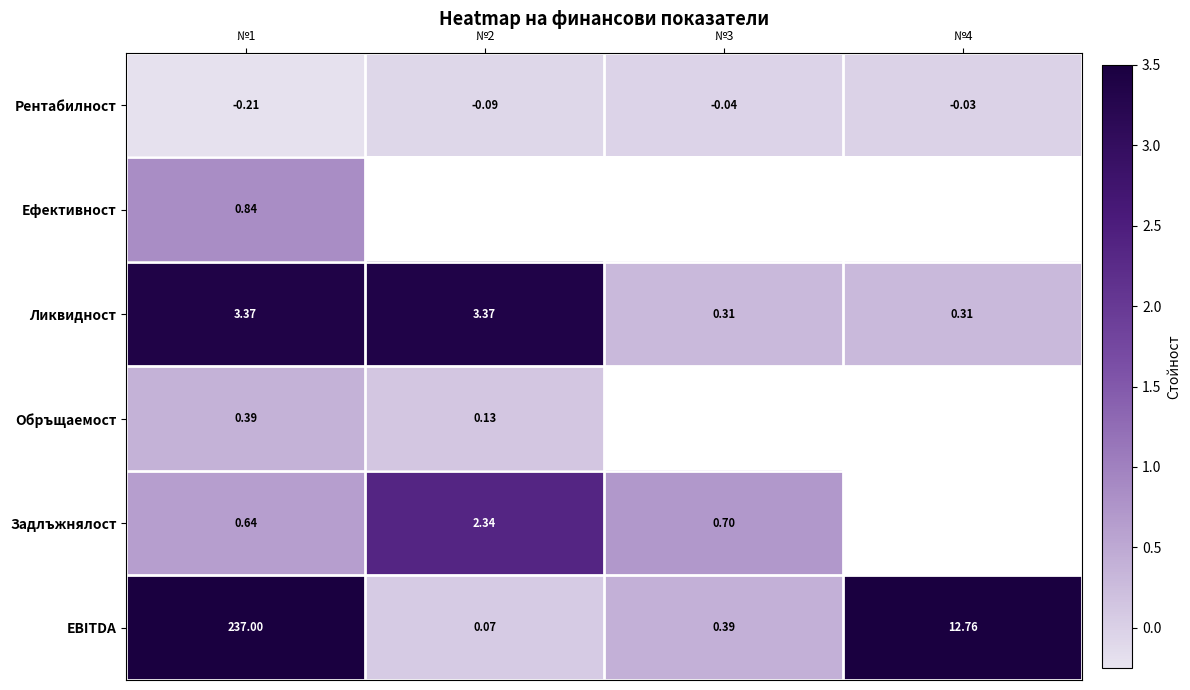

What is the difference between the highest and lowest values at №2?

3.5